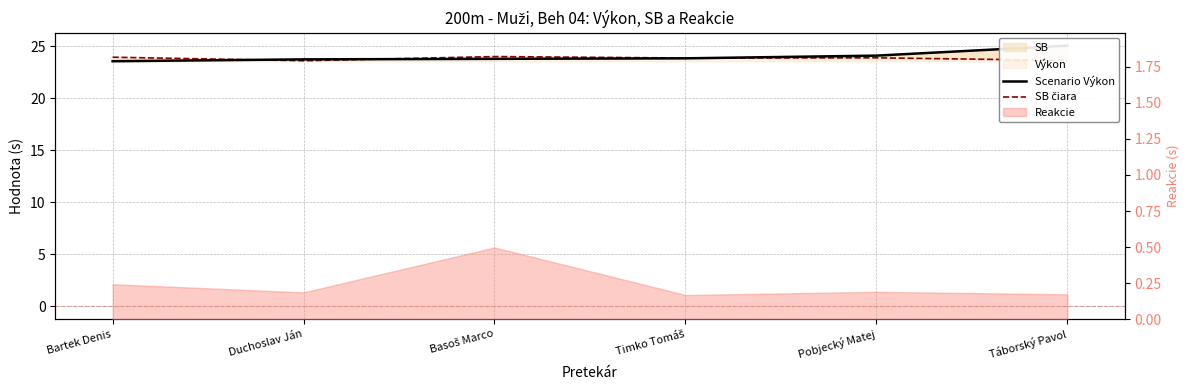

Which series has the largest range (max minus min)?

Scenario Výkon